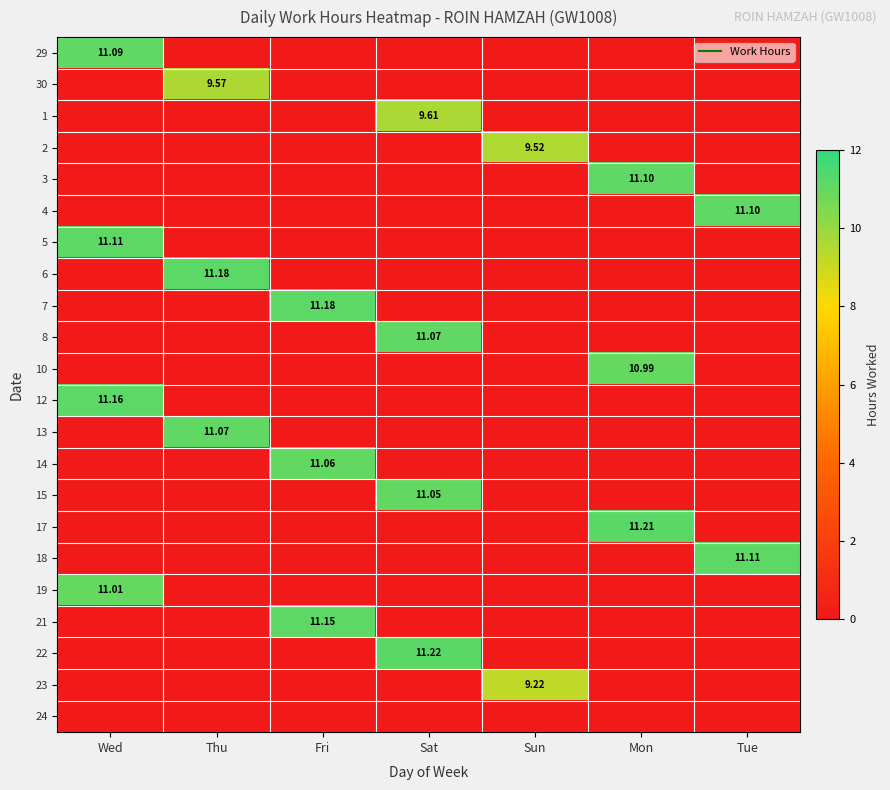

How many data points in 29 are above 0?

1